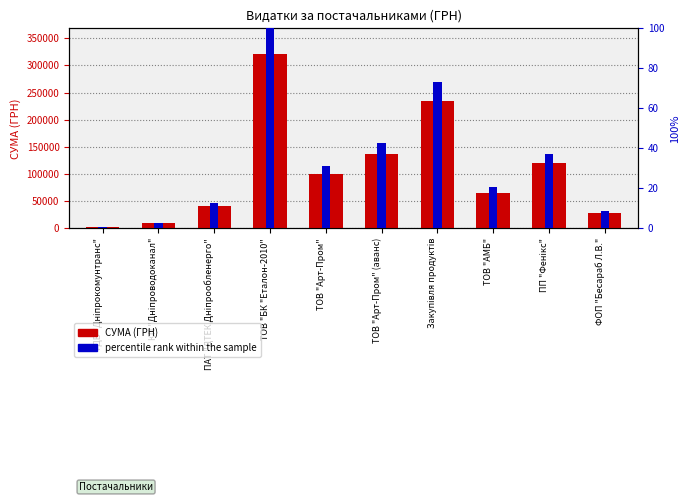

Is it true that СУМА (ГРН) equals 174114.0 at ТОВ "Арт-Пром"?

False